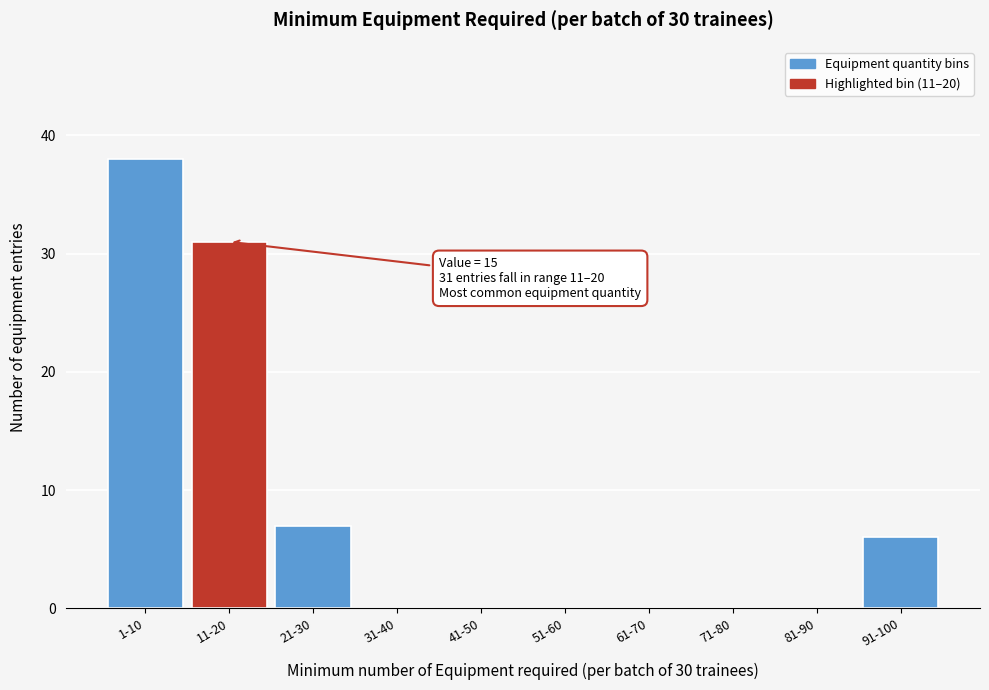

Reading left to right, extract all data points from this chart.

1-10=38	11-20=31	21-30=7	31-40=0	41-50=0	51-60=0	61-70=0	71-80=0	81-90=0	91-100=6